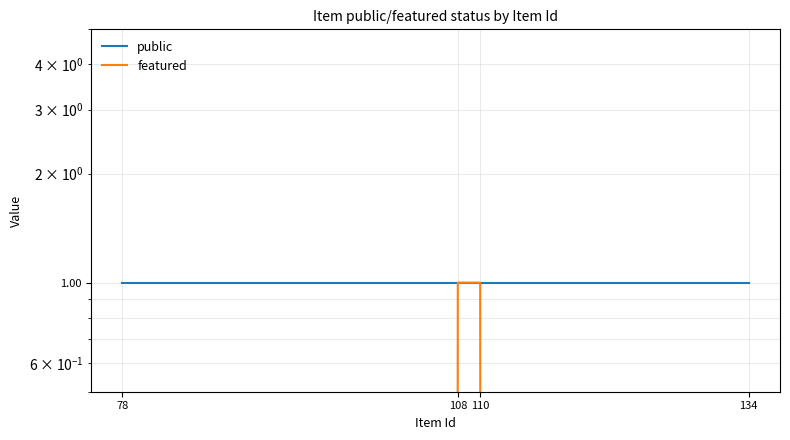

At which category does the chart reach its minimum across all series?

78